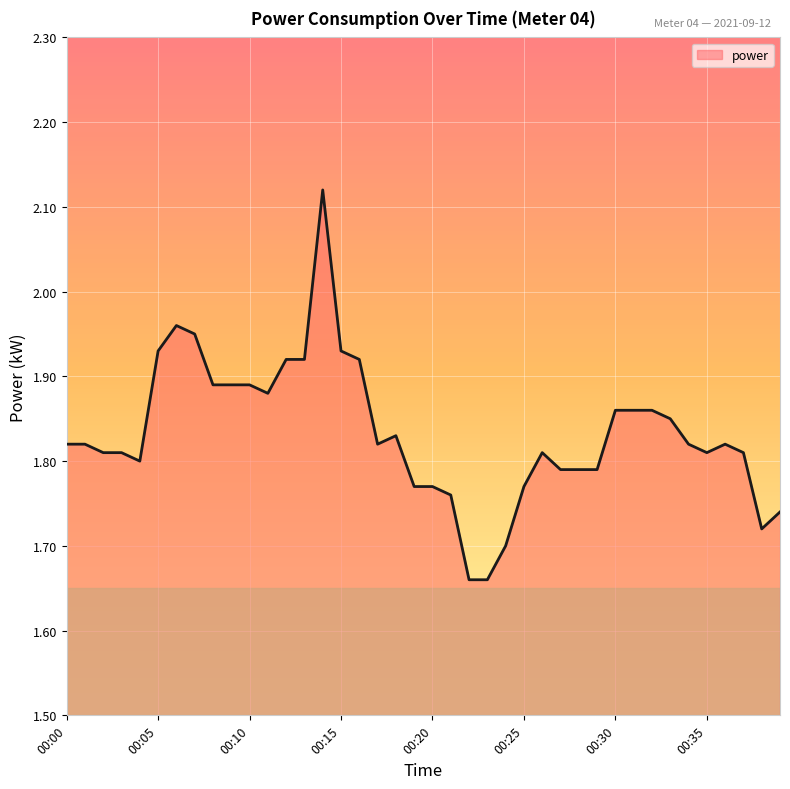

Does the chart display data point markers on the line(s)?

No